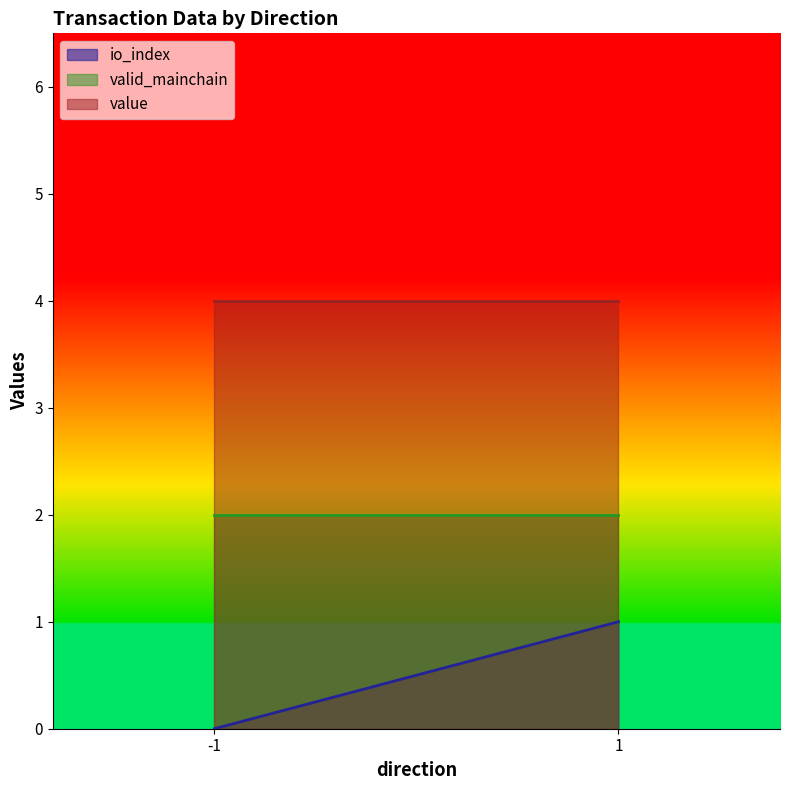

True or false: value has more than 2 interior local peaks.

False